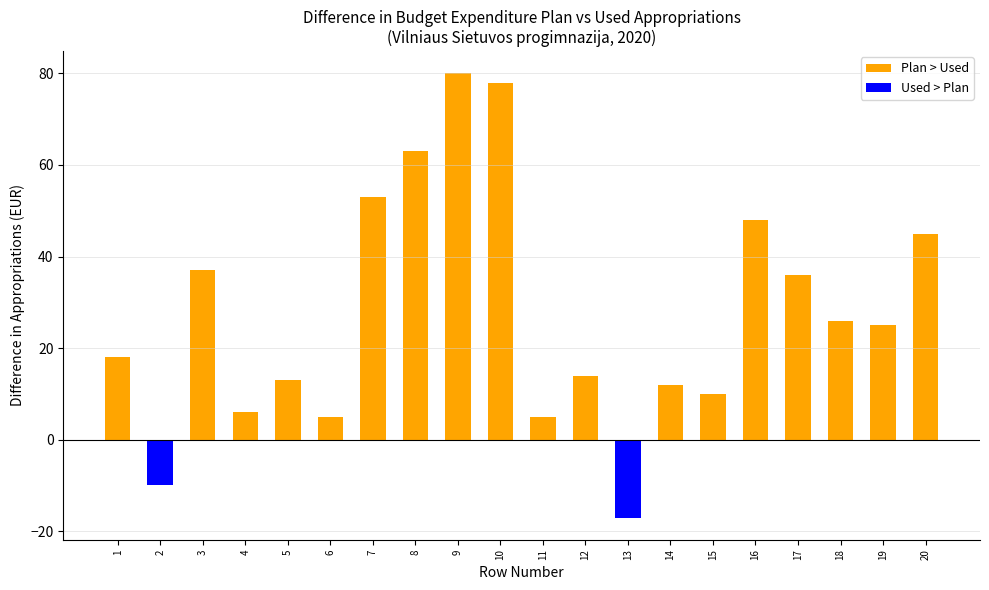

How many groups of bars are there?

20